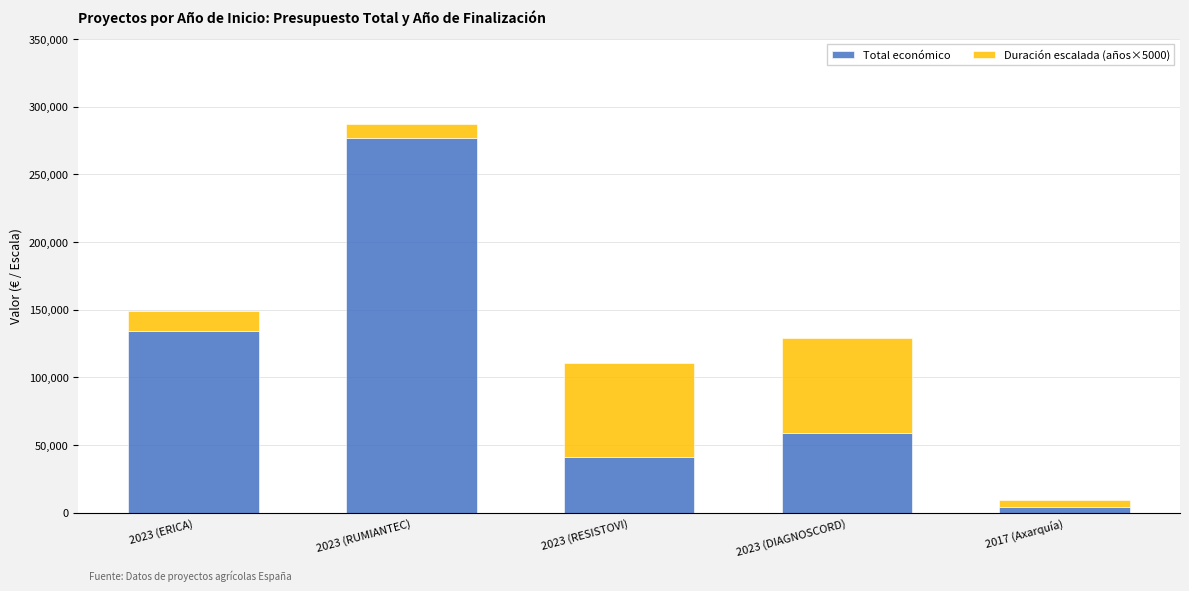

At which category is the sum across all series the highest?

2023 (RUMIANTEC)